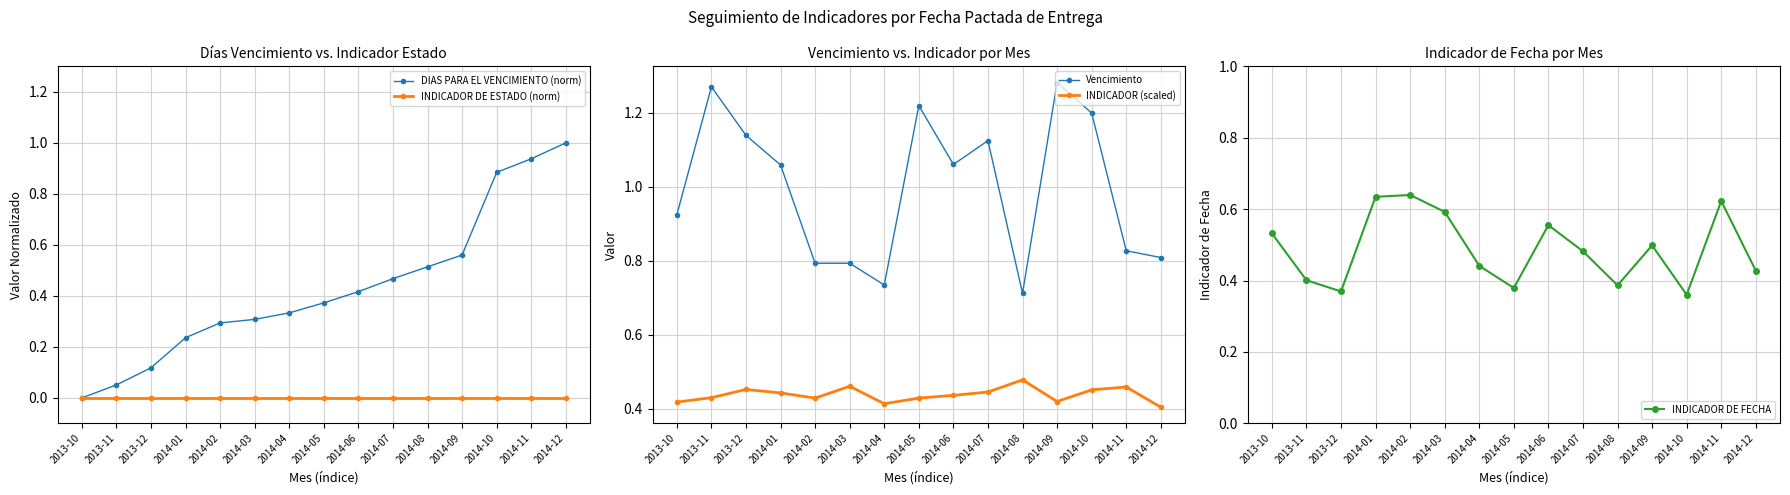

What is the label of the 1st point from the left?

2013-10